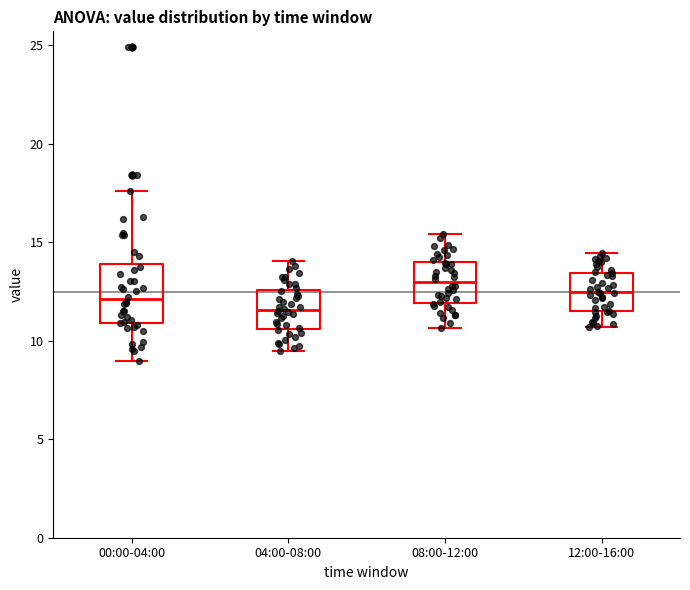

Which box is the tallest, from its lower edge to its upper edge?

00:00-04:00